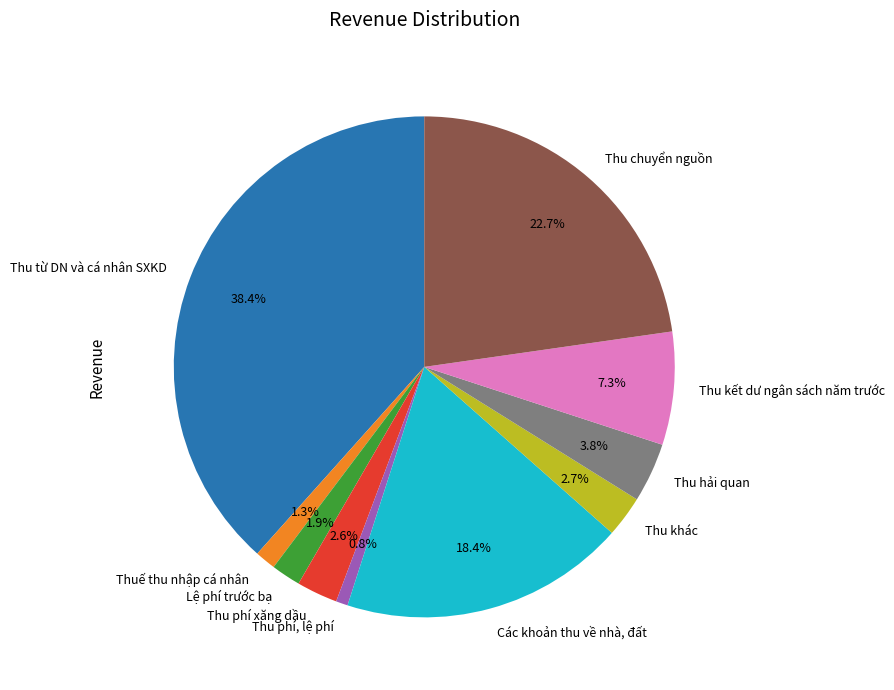

Which category has the smallest portion of the pie?

Thu phí, lệ phí